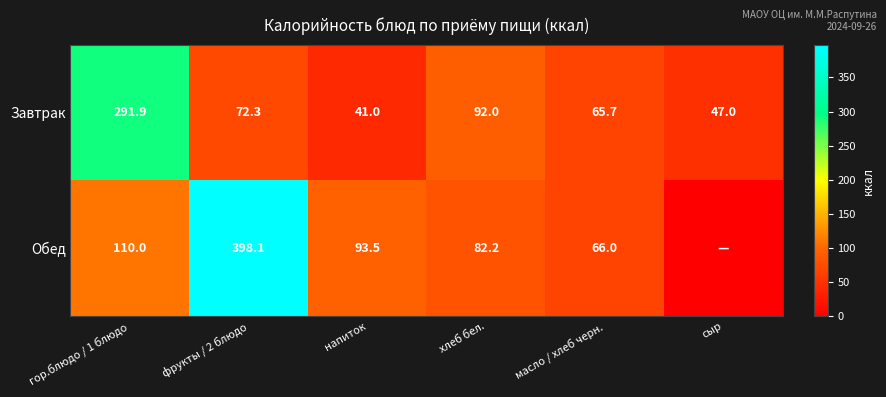

Rank the categories by Завтрак value from lowest to highest.

напиток, сыр, масло / хлеб черн., фрукты / 2 блюдо, хлеб бел., гор.блюдо / 1 блюдо